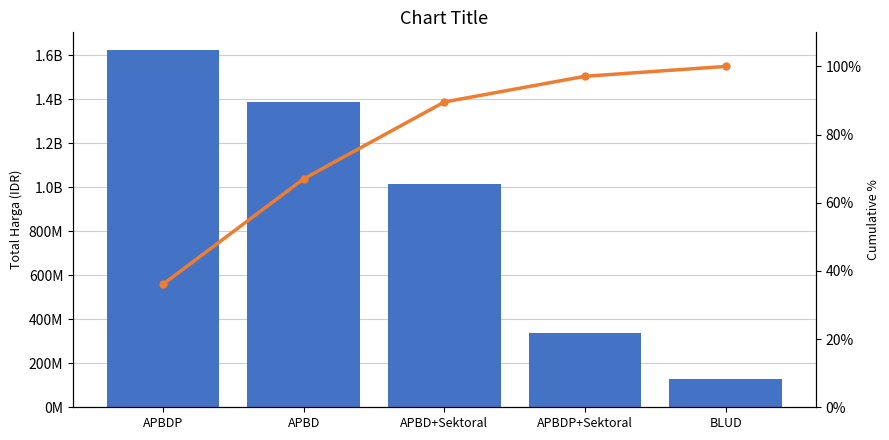

Are the bars grouped side by side (vs. stacked)?

Yes